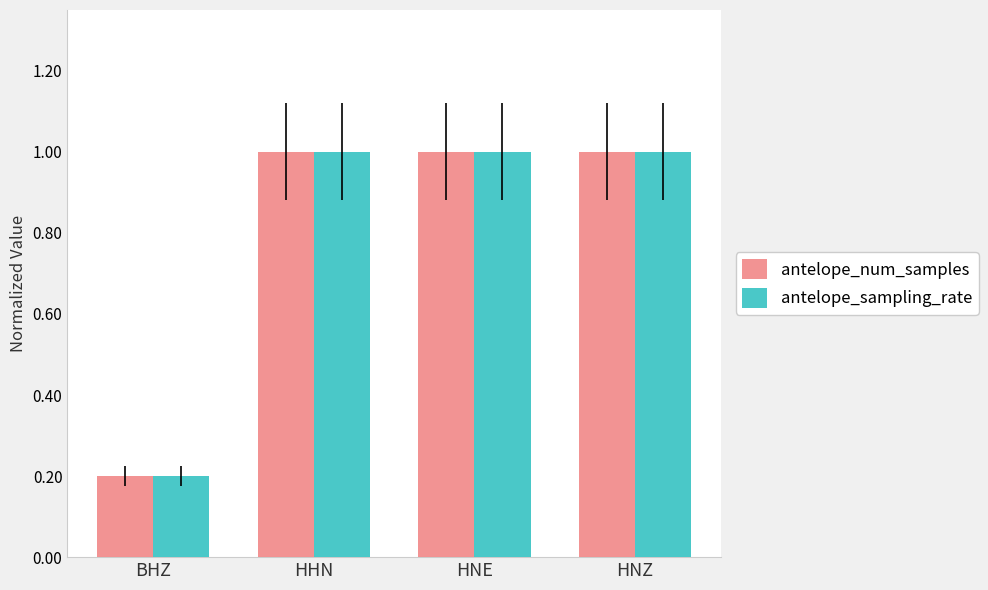

The value of antelope_sampling_rate at HNE is 1.0. True or false?

True